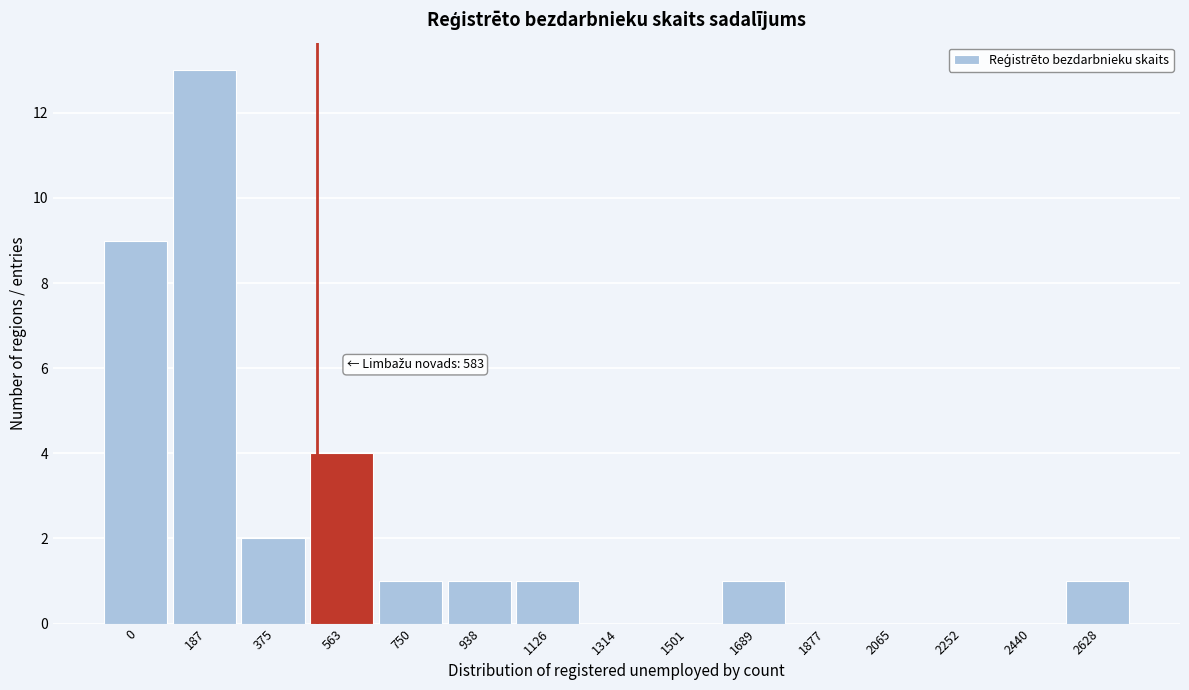

Reading right to left, transcribe all the data shown in this chart.

2628=1	2440=0	2252=0	2065=0	1877=0	1689=1	1501=0	1314=0	1126=1	938=1	750=1	563=4	375=2	187=13	0=9